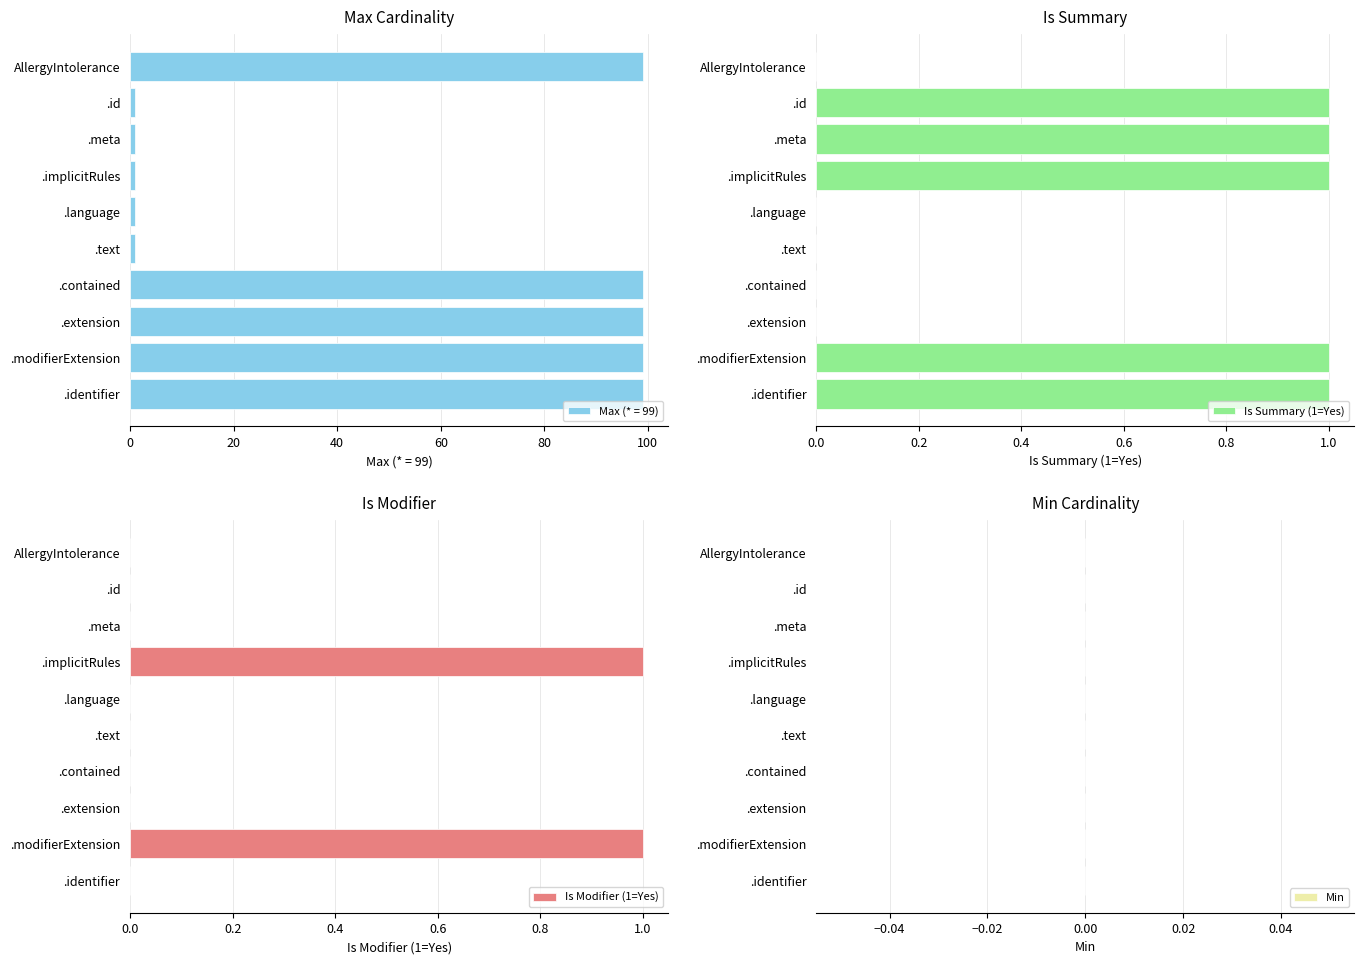

The Is Summary (1=Yes) series shows 0 at .extension. True or false?

True